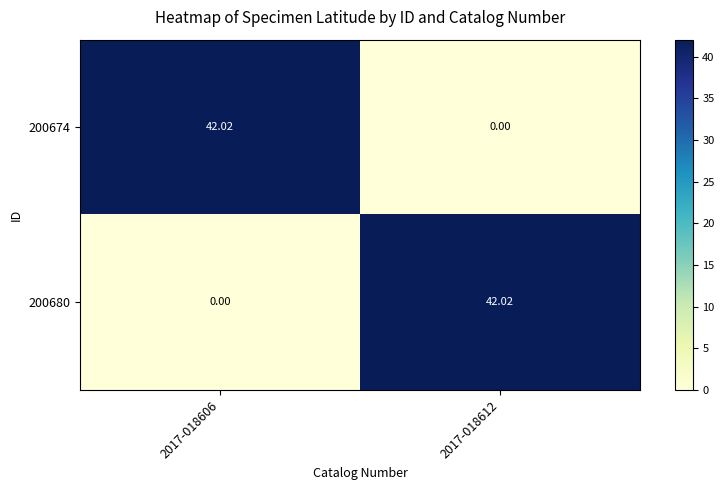

Is the value of 200680 at 2017-018612 greater than the value of 200674 at 2017-018612?

Yes